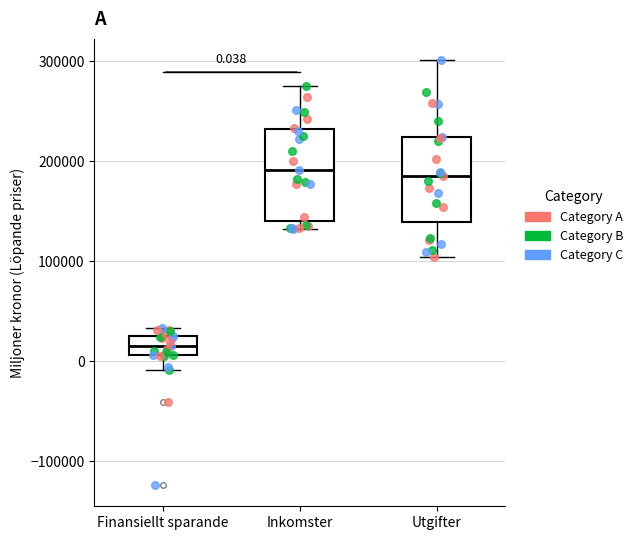

Which box has the lowest median line?

Finansiellt sparande